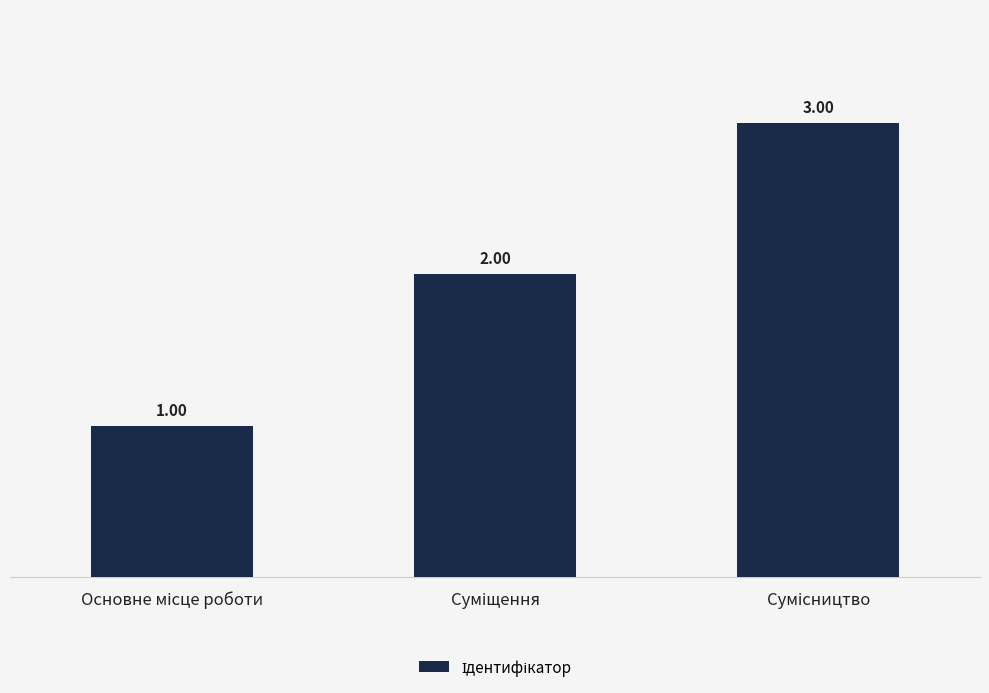

What is the sum of all values?

6